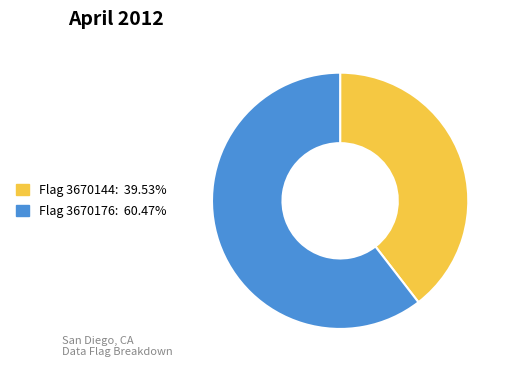

Is there any slice that represents more than half of the pie?

Yes